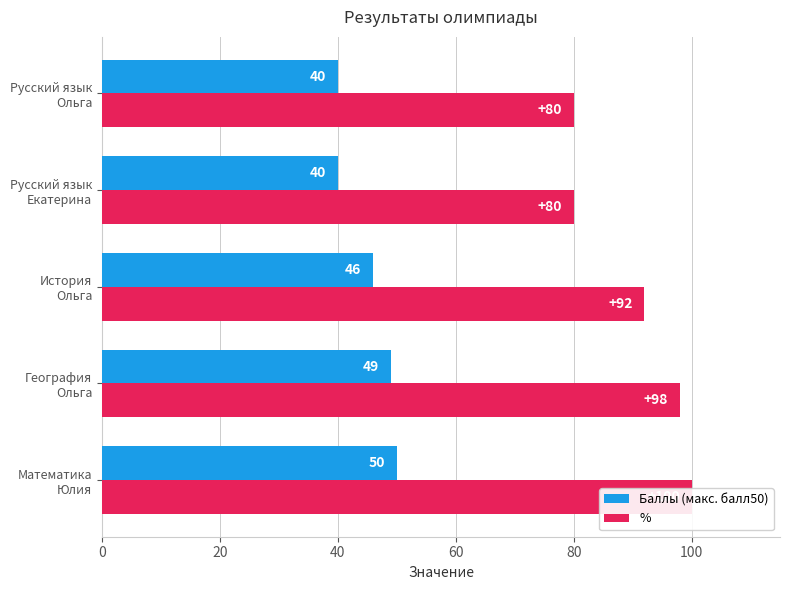

What is the greatest value displayed?

100